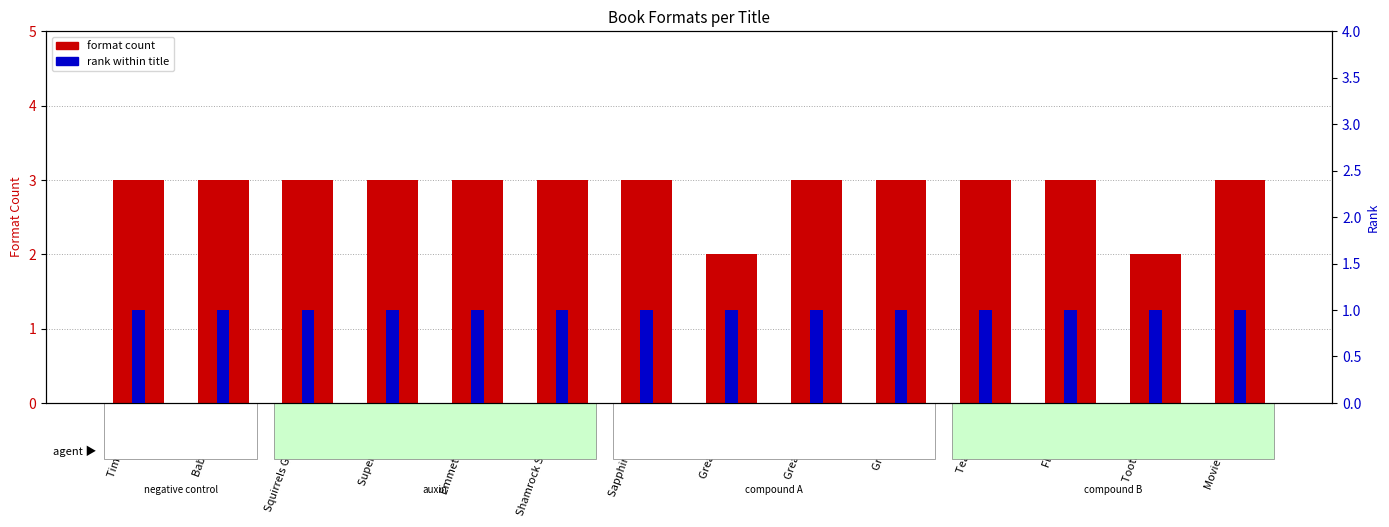

Between Tim Possible and Emmett and Jez, which series saw the biggest shift?

format count